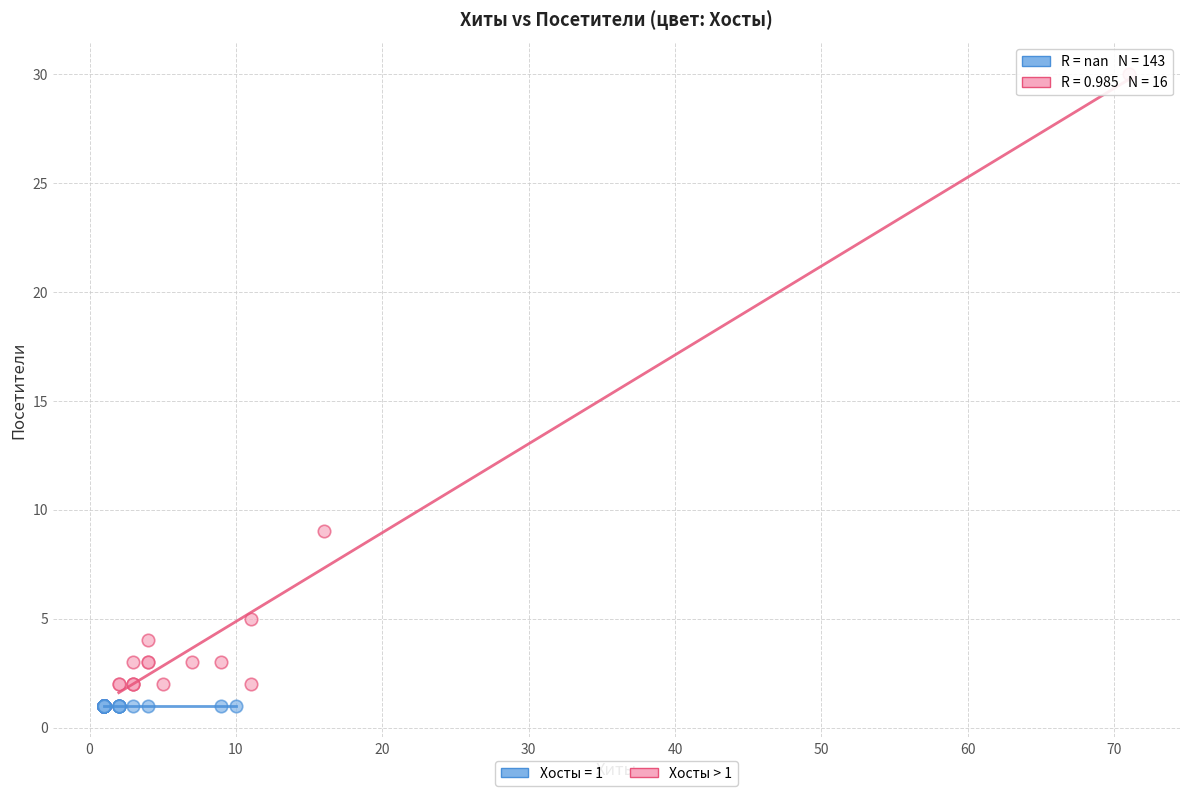

Which series contains the highest Y value?

Хосты > 1